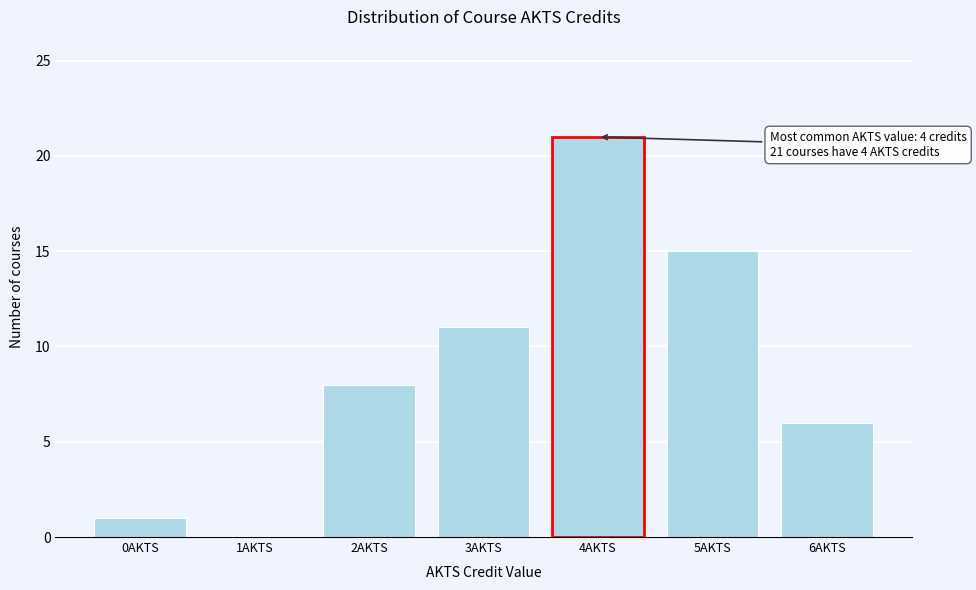

Reading right to left, transcribe all the data shown in this chart.

6AKTS=6	5AKTS=15	4AKTS=21	3AKTS=11	2AKTS=8	1AKTS=0	0AKTS=1